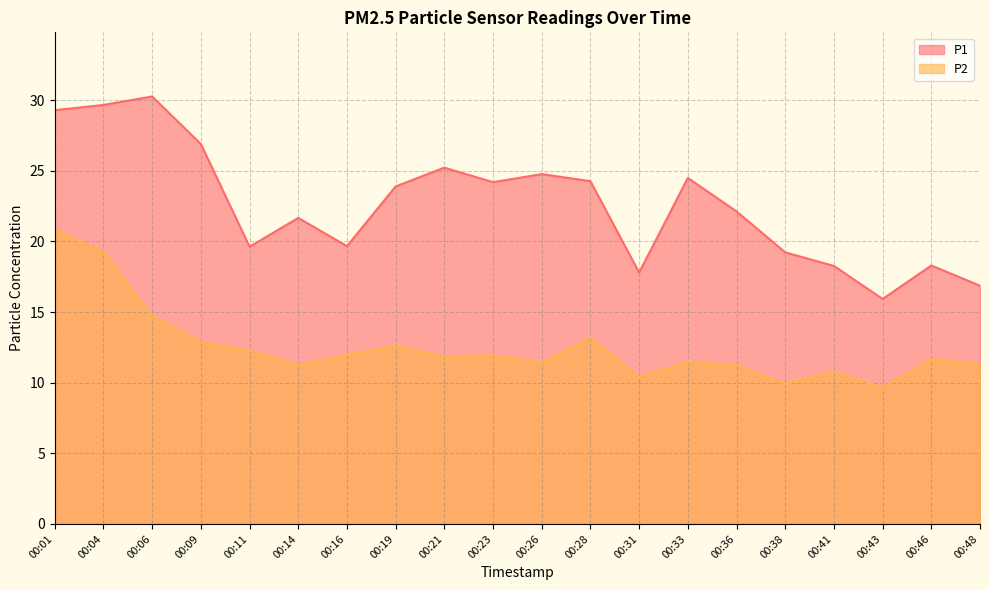

At which label is P2 closest to 15?

00:06